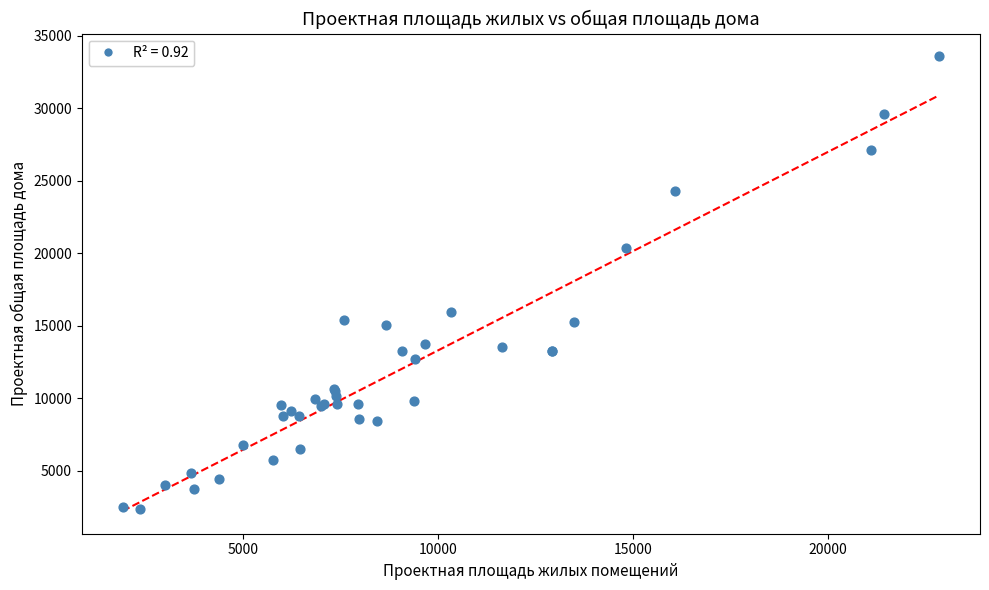

What Y value in the scatter plot is closest to 17970?

15910